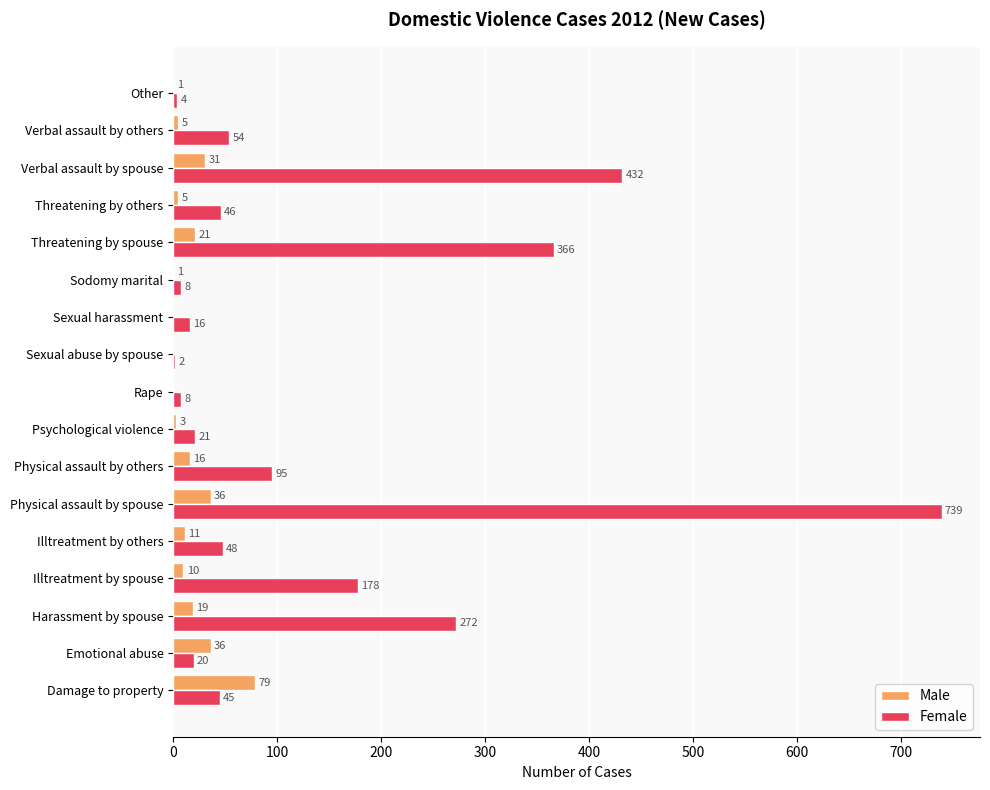

What is the sum of all Female values?

2354